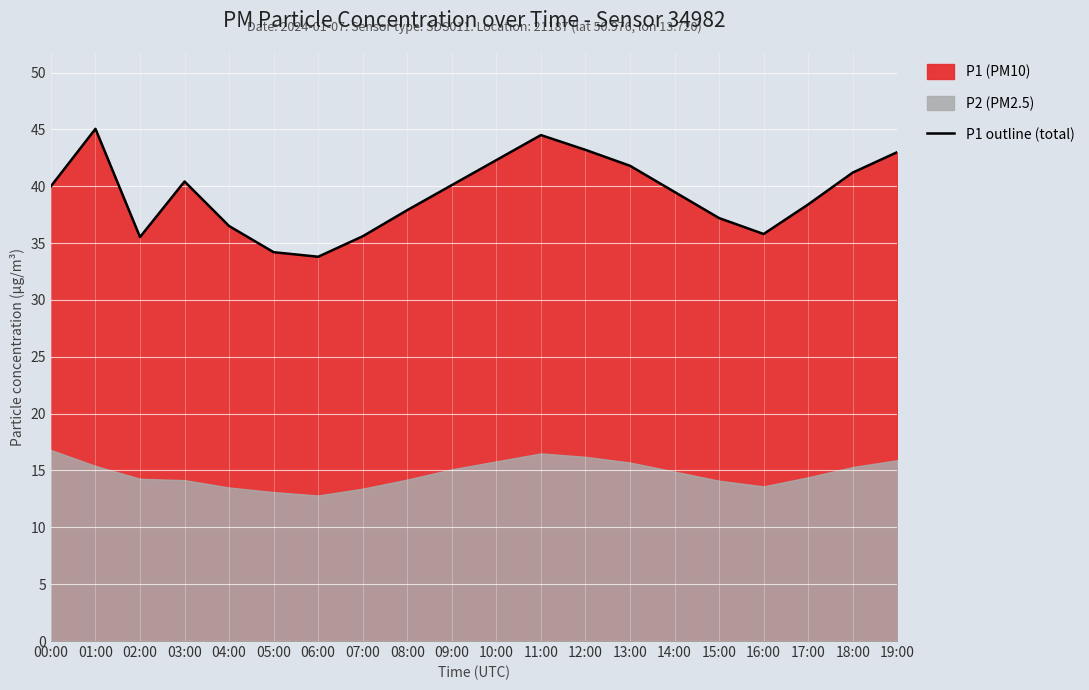

What is the approximate value at 09:00?

40.1